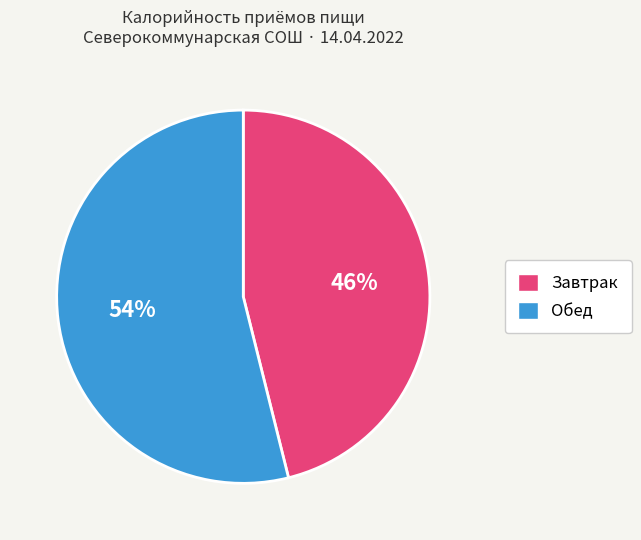

True or false: Обед accounts for 54% of the total.

True